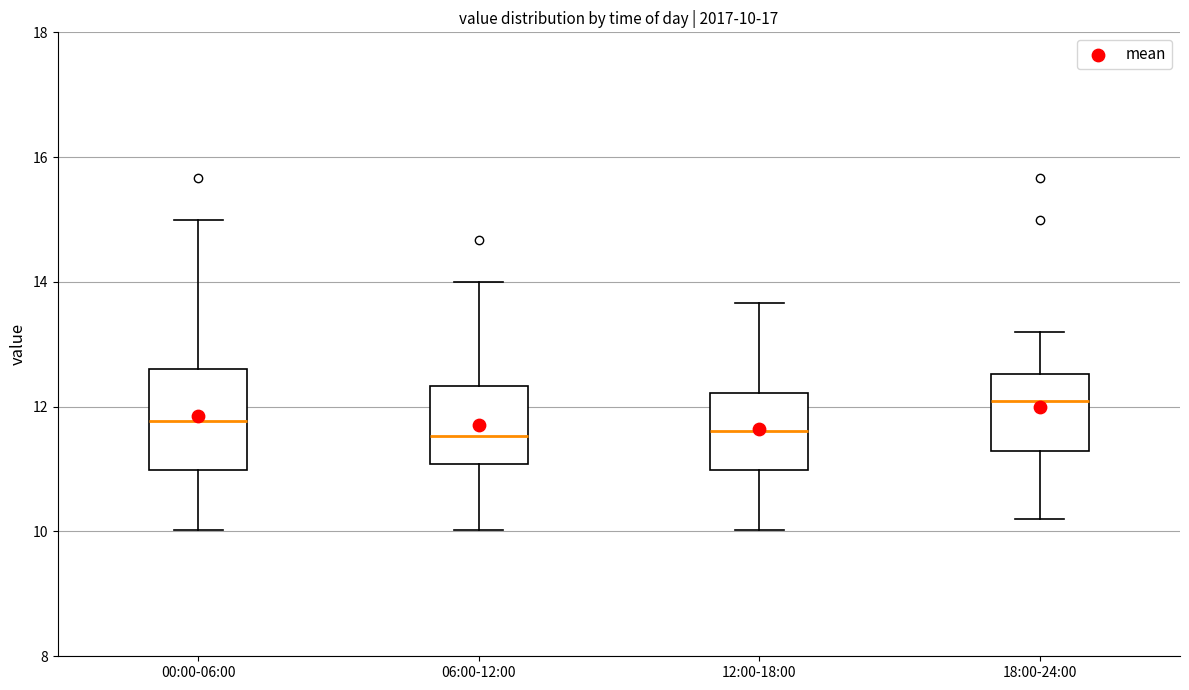

Which box is the tallest, from its lower edge to its upper edge?

00:00-06:00